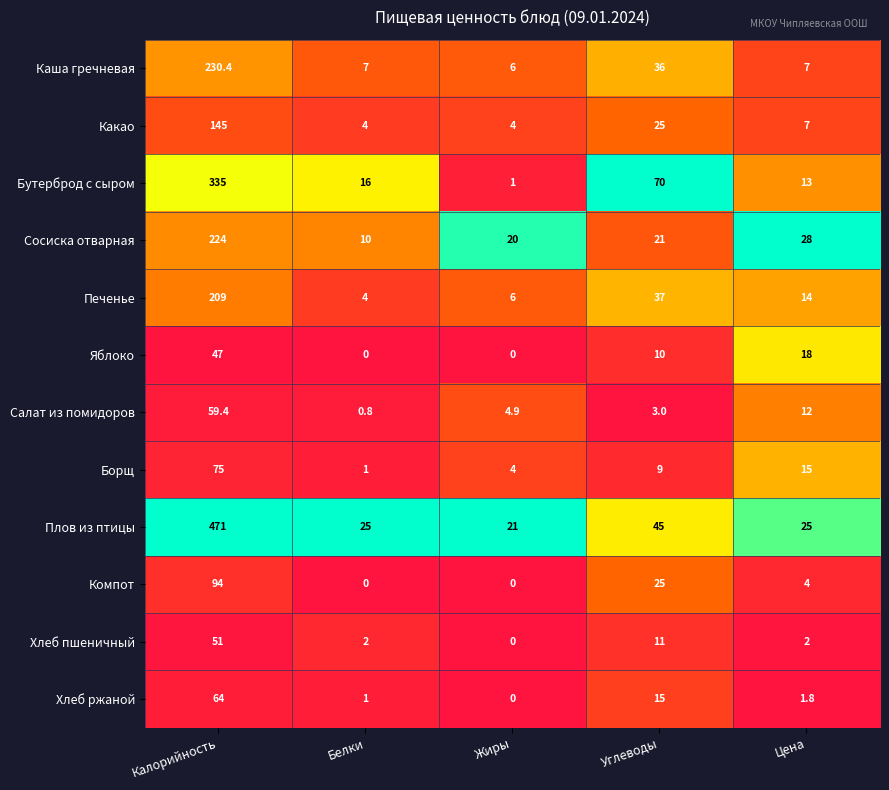

At how many categories does at least one series exceed 0?

5